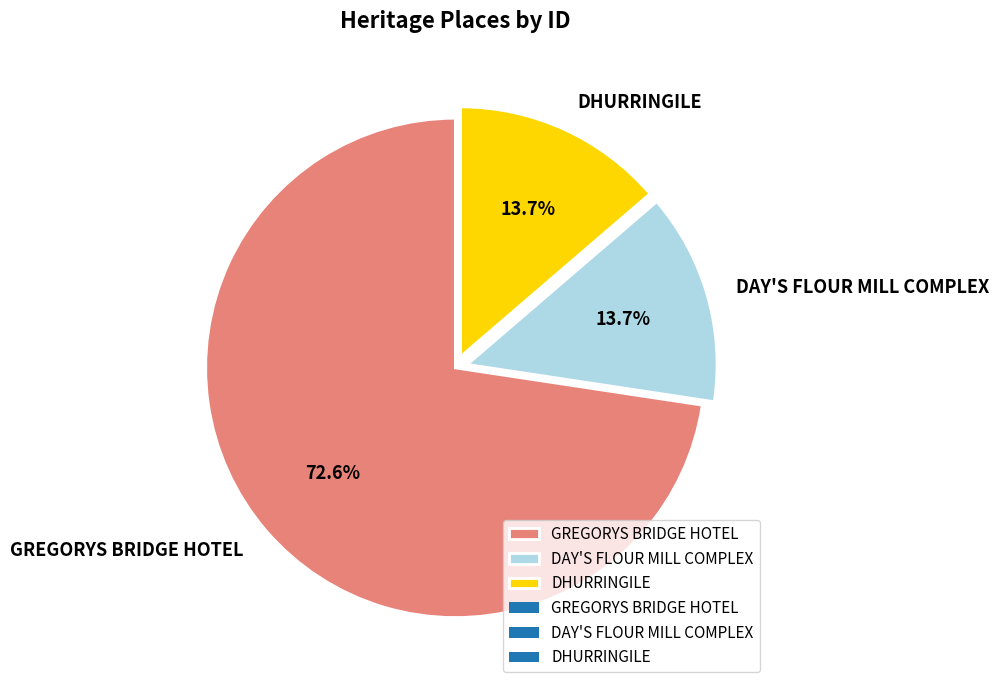

Count the number of slices in the pie.

3